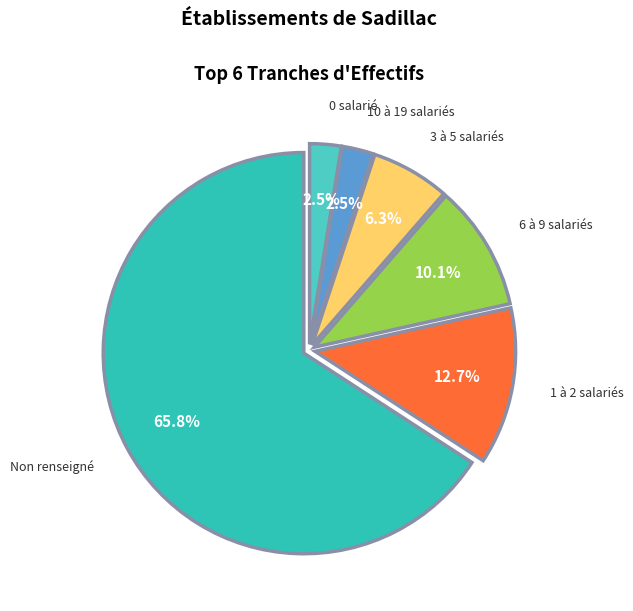

Combined, do 1 à 2 salariés and 10 à 19 salariés account for over 50%?

No